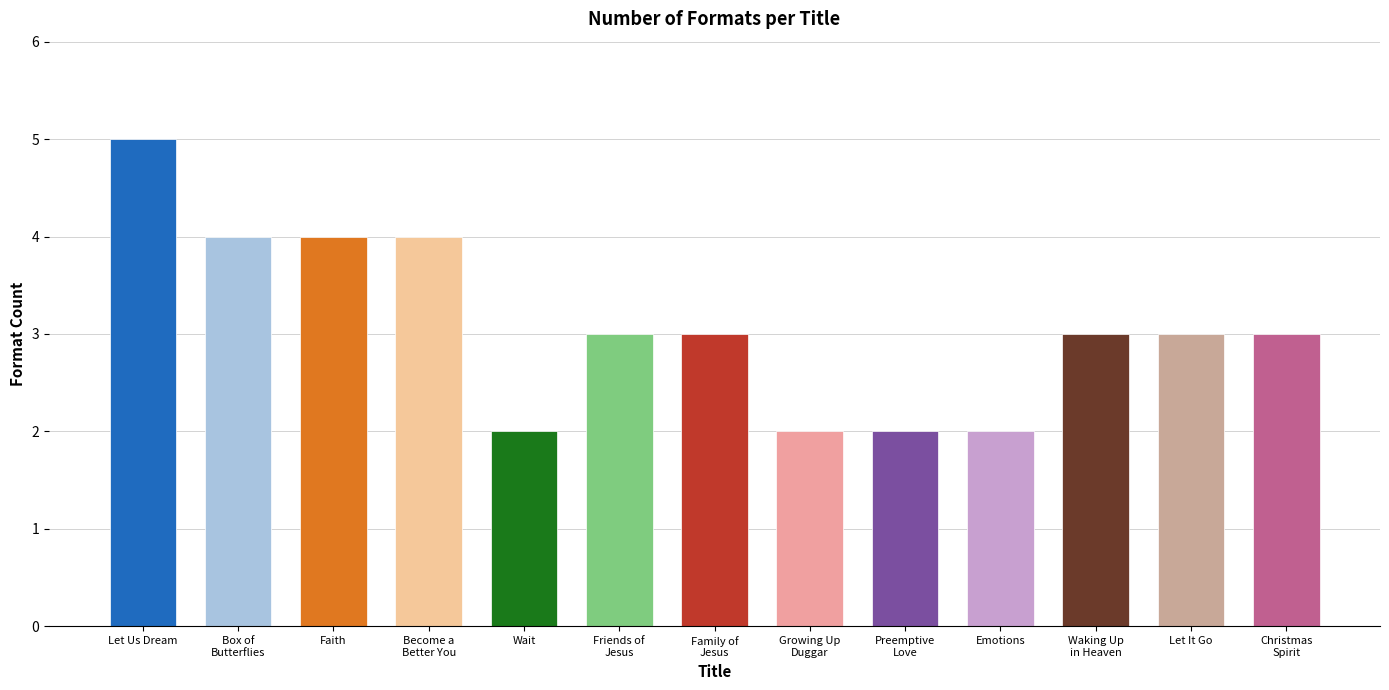

The value at Let Us Dream is 3. True or false?

False